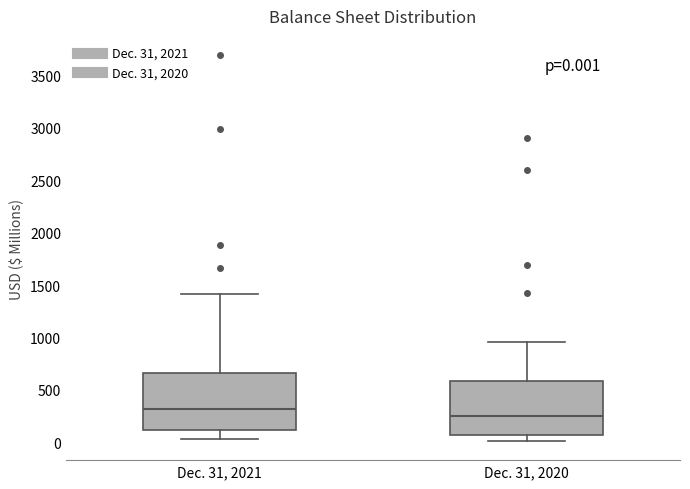

Which box has the highest median line?

Dec. 31, 2021